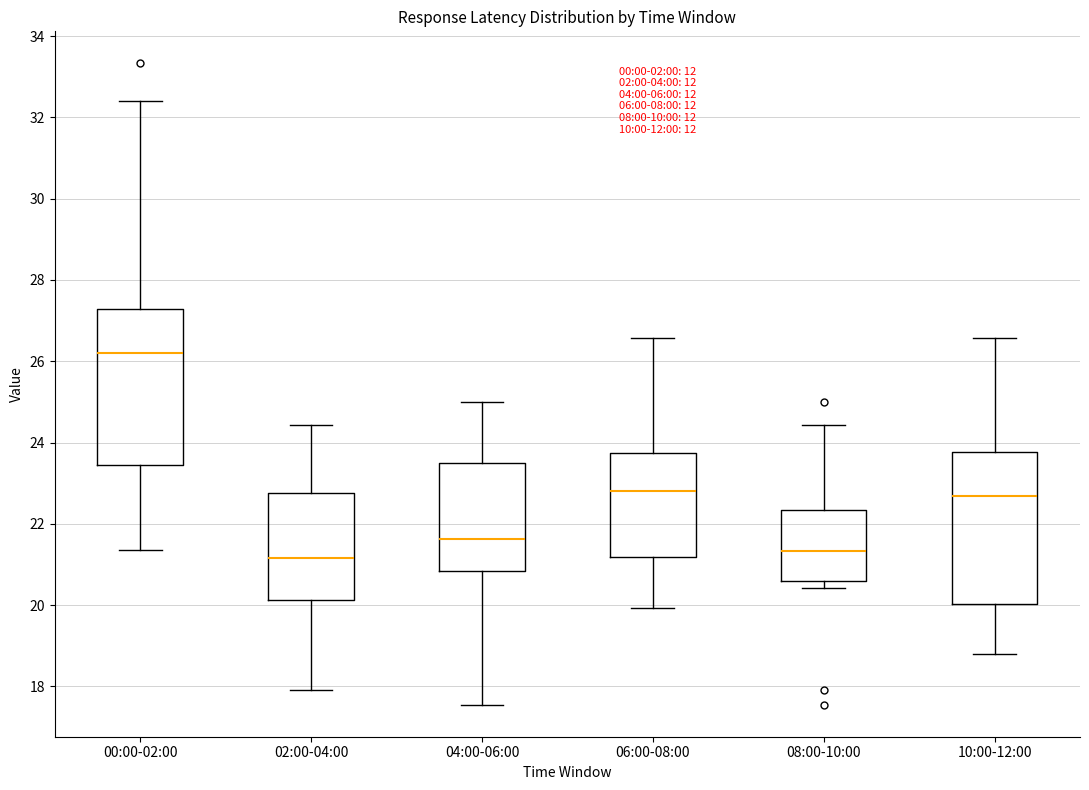

Reading left to right, read every box against the y-axis: the position of its median line, the range the box covers, and the ends of its whiskers. The values are not printed on the chart, so give them approximately, as read against the axis.

00:00-02:00: median 26.2, box 23.4 to 27.2, whiskers 21.4 to 32.4
02:00-04:00: median 21.2, box 20.2 to 22.8, whiskers 18.0 to 24.4
04:00-06:00: median 21.6, box 20.8 to 23.4, whiskers 17.6 to 25.0
06:00-08:00: median 22.8, box 21.2 to 23.8, whiskers 20.0 to 26.6
08:00-10:00: median 21.4, box 20.6 to 22.4, whiskers 20.4 to 24.4
10:00-12:00: median 22.6, box 20.0 to 23.8, whiskers 18.8 to 26.6